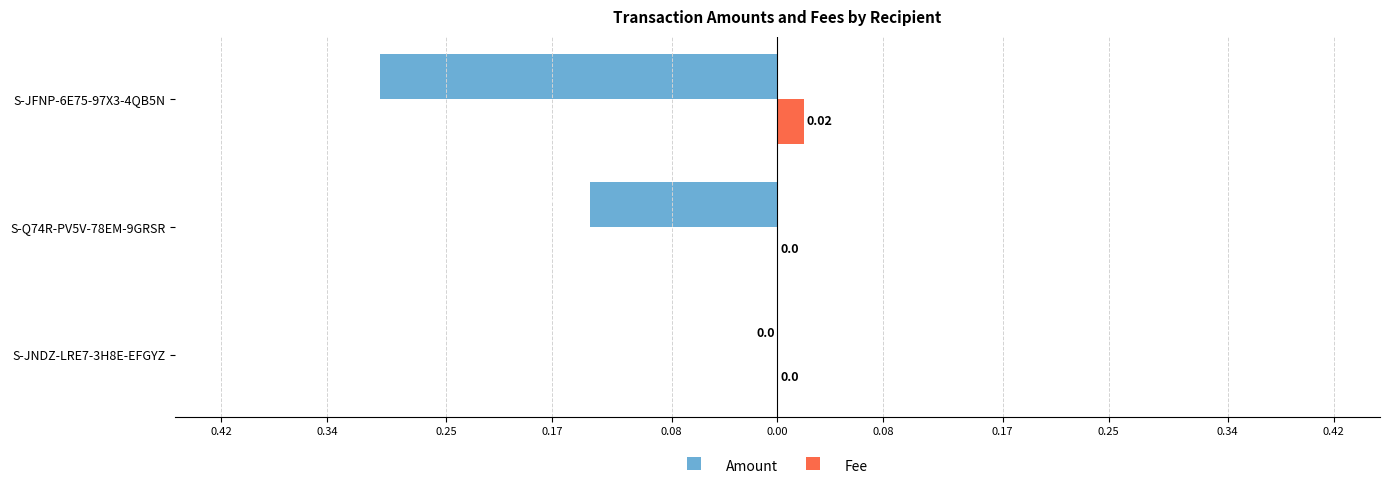

What are all the series names shown in the legend?

Amount, Fee